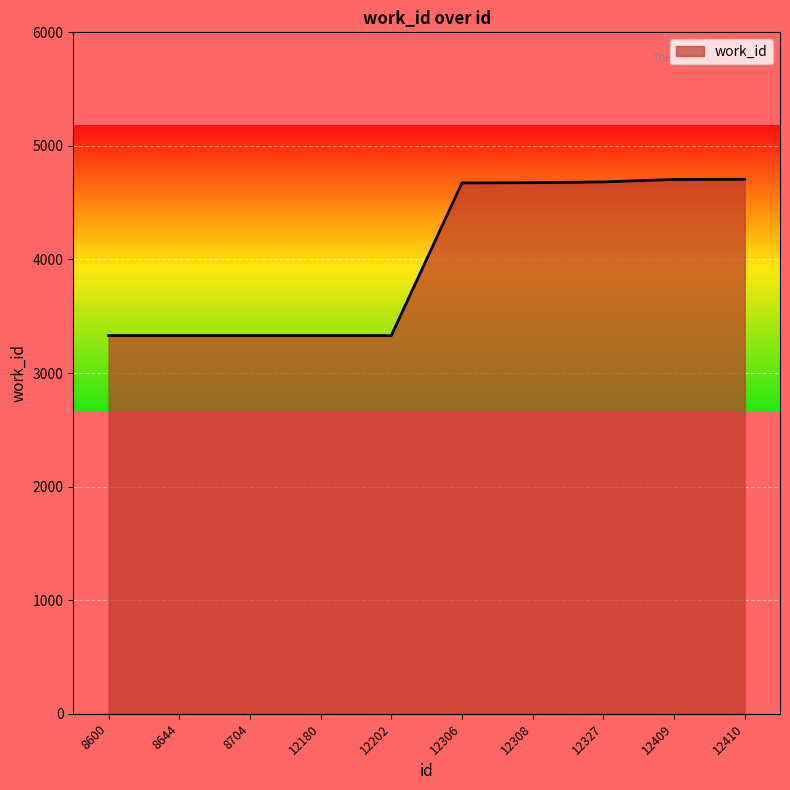

What is the difference between the second highest and second lowest values?

1375